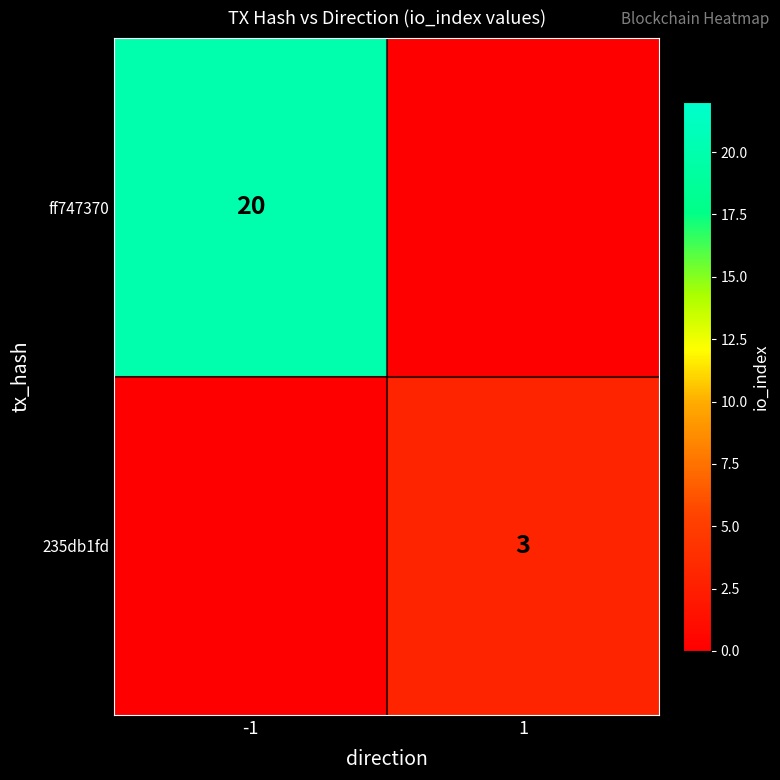

The ff747370 series shows 8 at -1. True or false?

False